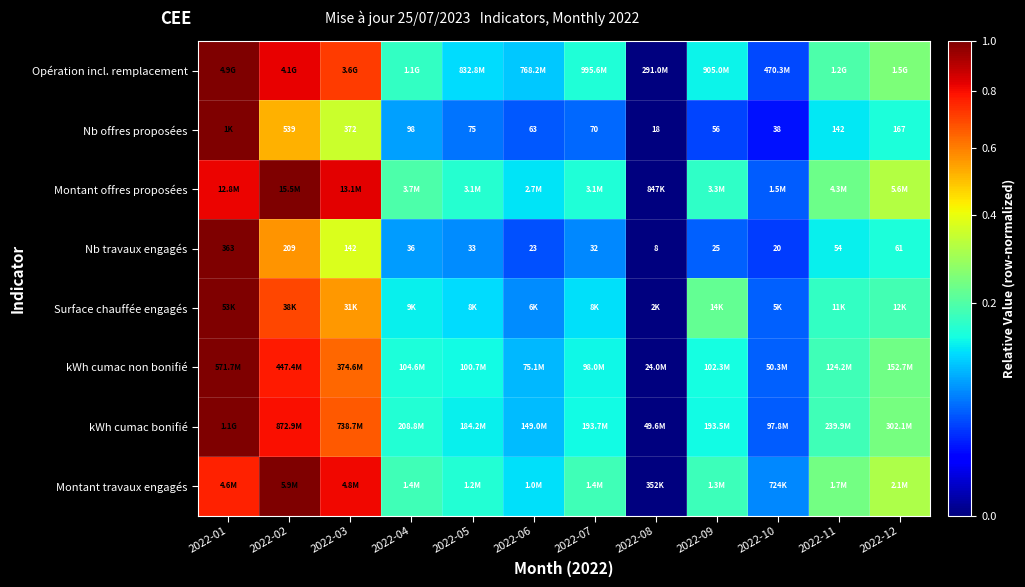

Is the value of Nb offres proposées at 2022-05 greater than the value of Nb travaux engagés at 2022-09?

Yes